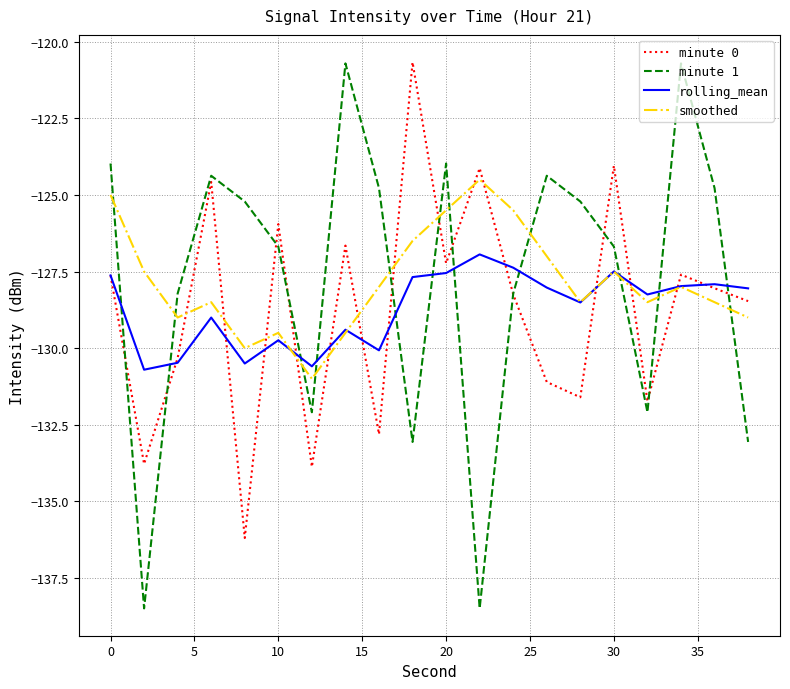

What is the minimum value for minute 0?

-136.2